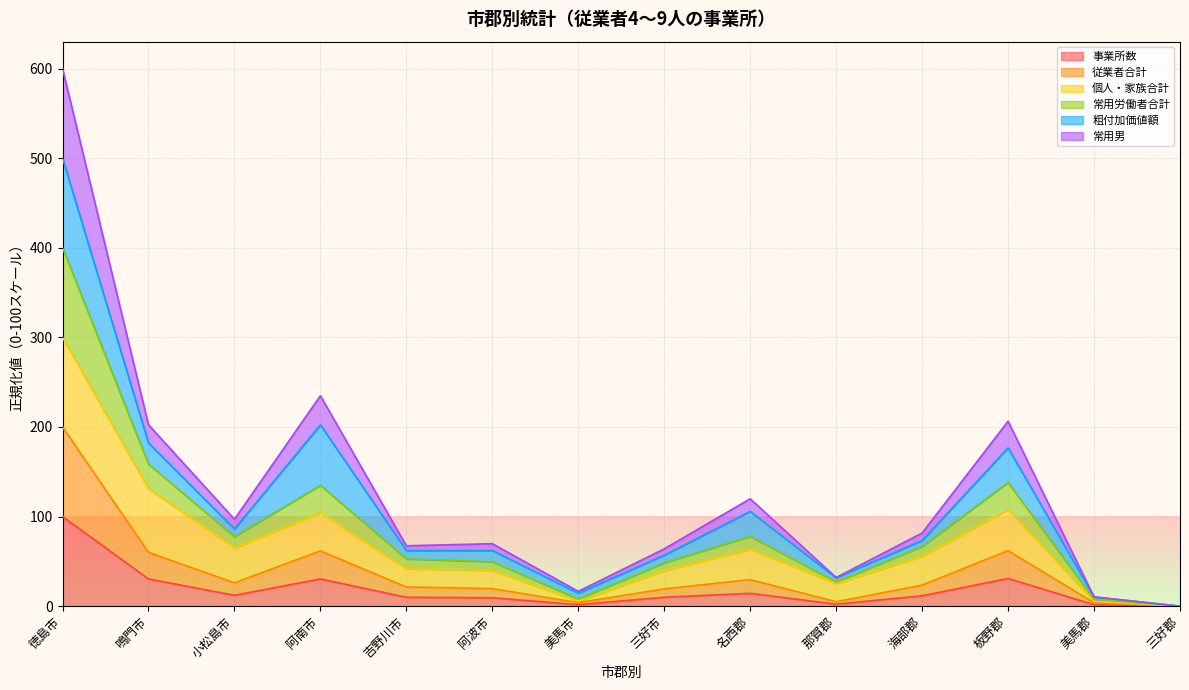

What is the total value across all series at 阿南市?

234.9